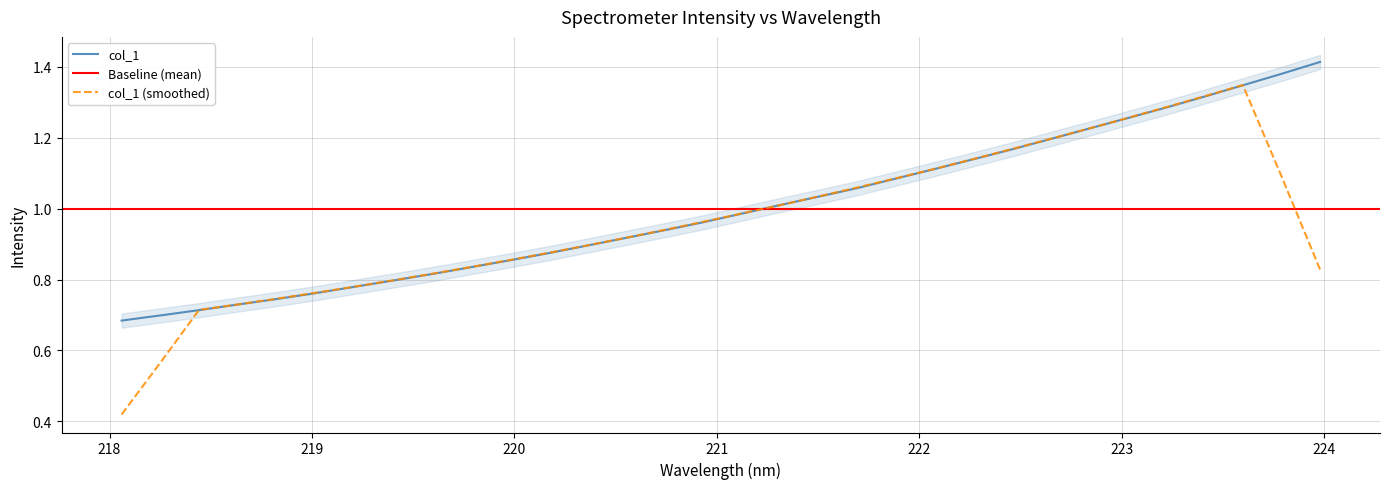

What position from the left is 222.4538?

24